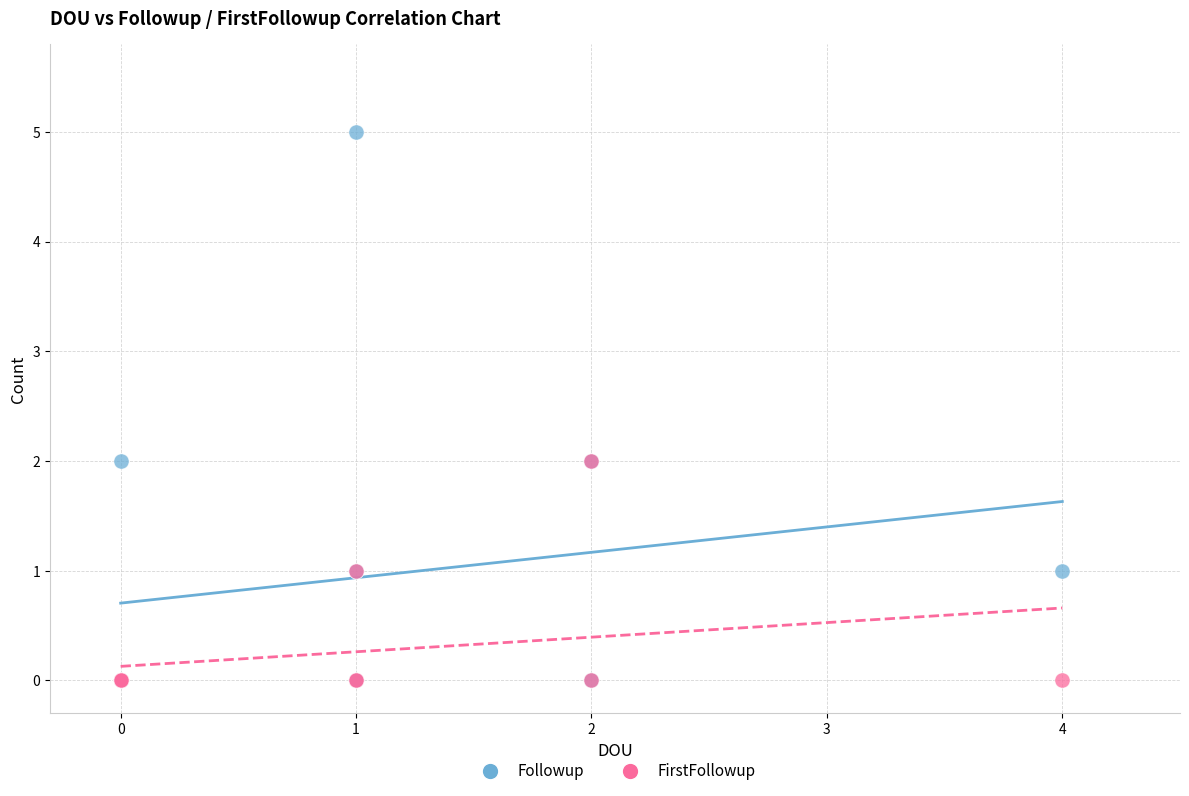

Which series reaches the maximum Y coordinate?

Followup